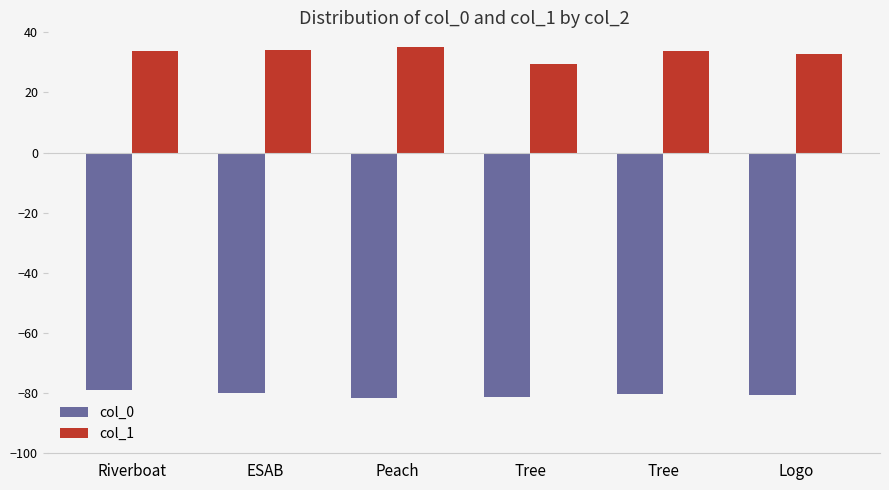

Where does the col_1 series first go above 33?

Riverboat